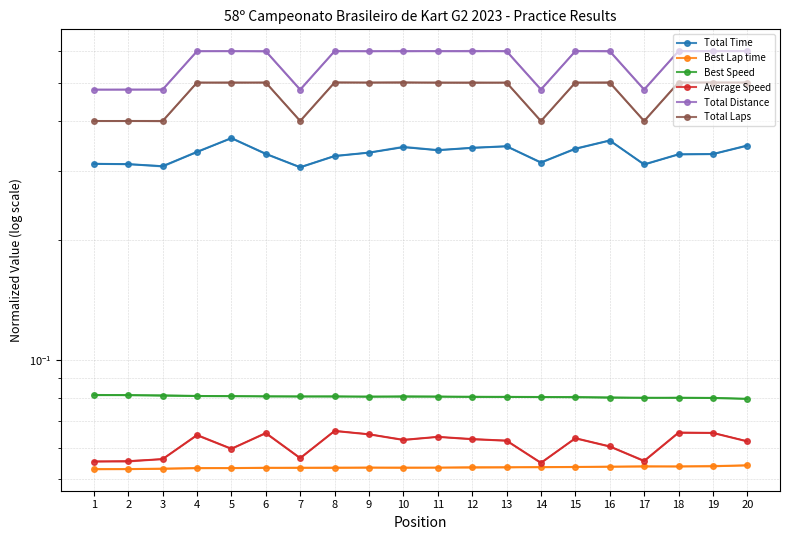

True or false: Total Laps has a value of 0.5 at 12.

True